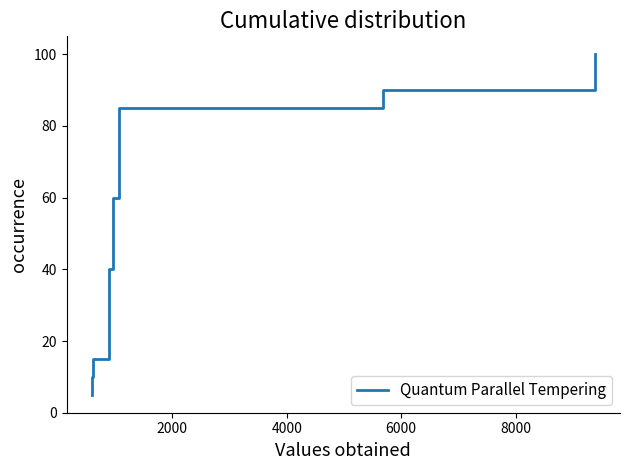

What is the smallest value displayed?

5.0